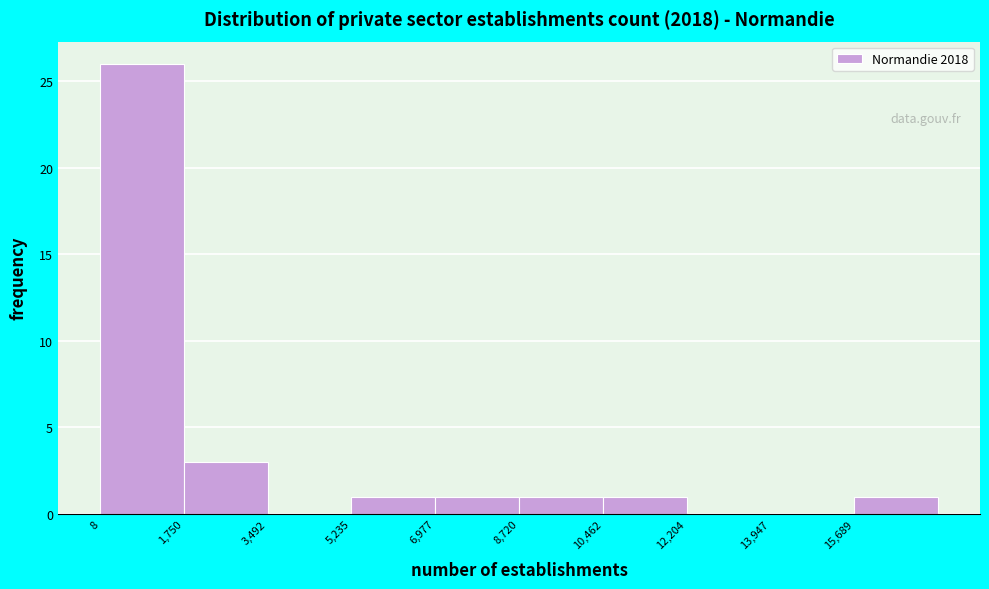

Reading left to right, transcribe this chart: for each bar, give the range it covers on the x-axis and its height. Neither the bar edges nor the heights are printed on the chart, so give them approximately, as read against the axes.

0 to 1800: 26
1800 to 3400: 3
3400 to 5200: 0
5200 to 7000: 1
7000 to 8800: 1
8800 to 10400: 1
10400 to 12200: 1
12200 to 14000: 0
14000 to 15600: 0
15600 to 17400: 1